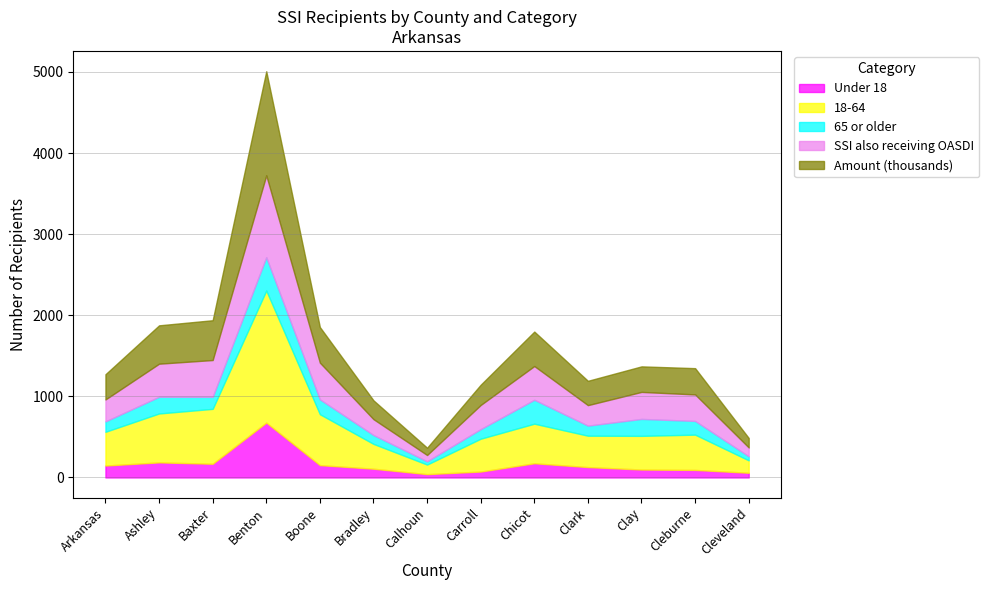

Does the chart have visible grid lines?

Yes